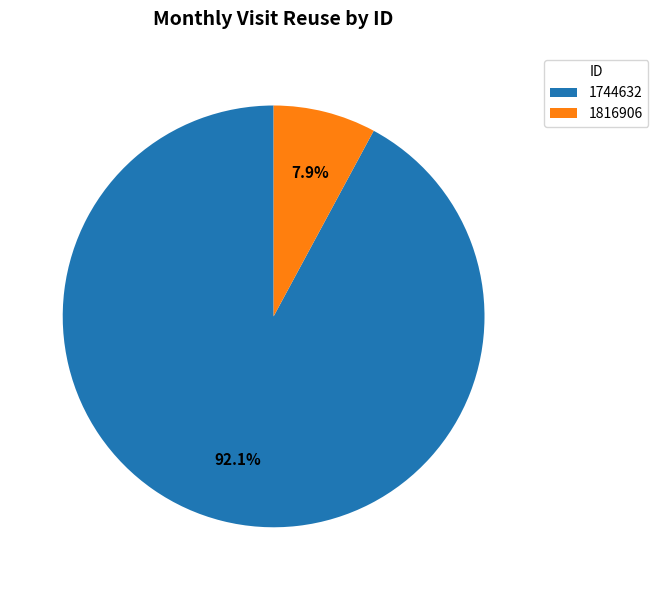

Is the sum of 1816906 and 1744632 greater than half?

Yes